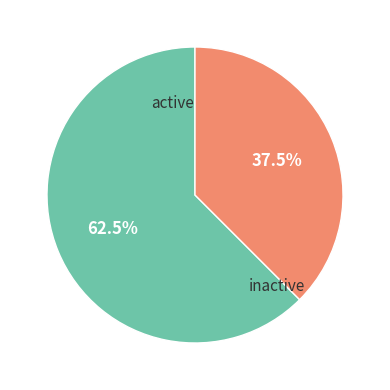

Is the sum of inactive and active greater than half?

Yes